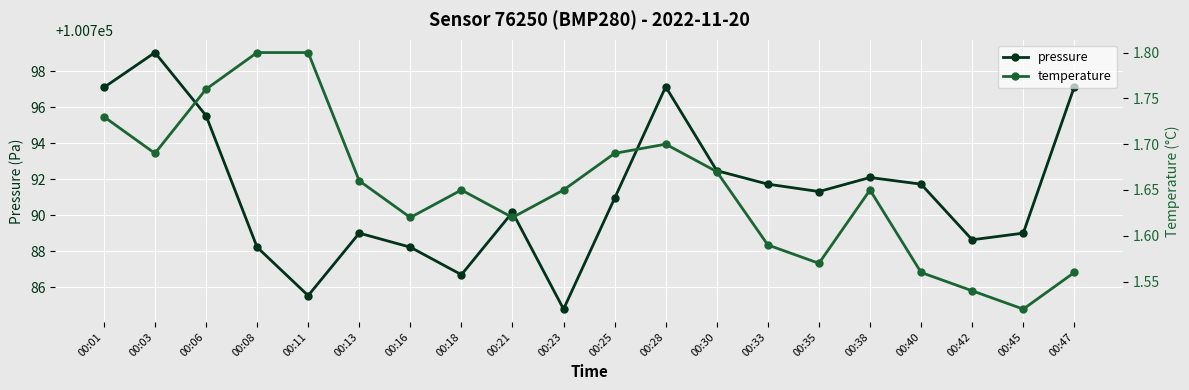

Between 00:21 and 00:33, which is larger?

00:33